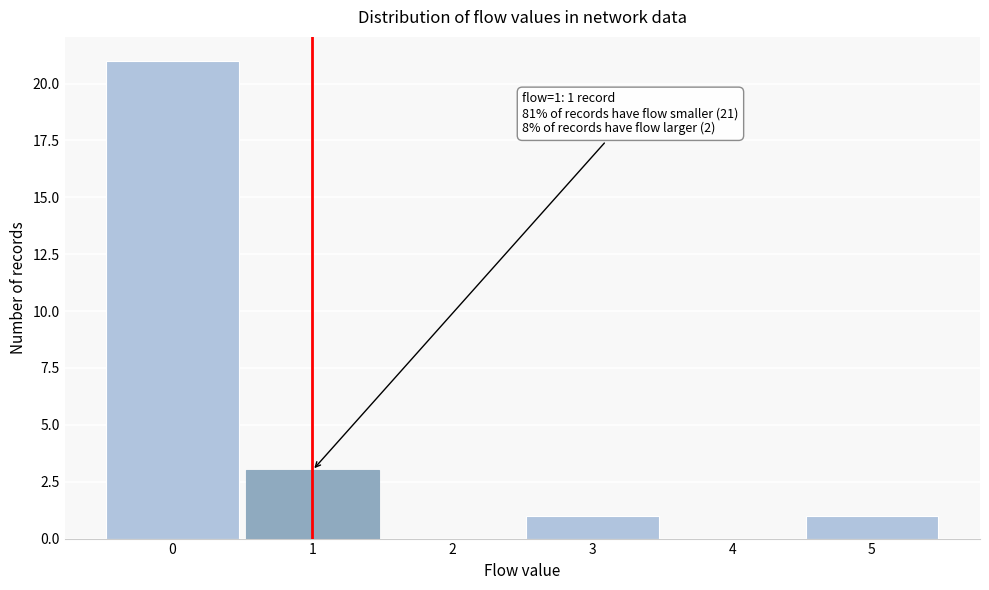

Which range on the x-axis has the tallest bar?

-0.5 to 0.5